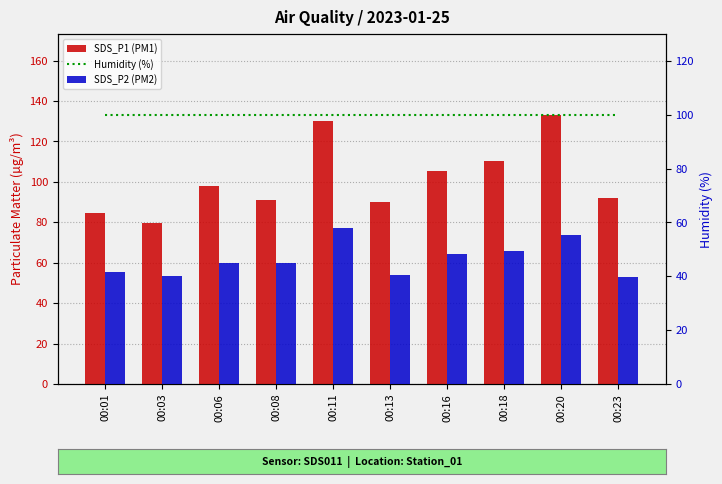

What is the sum of all SDS_P2 (PM2) values?

463.5